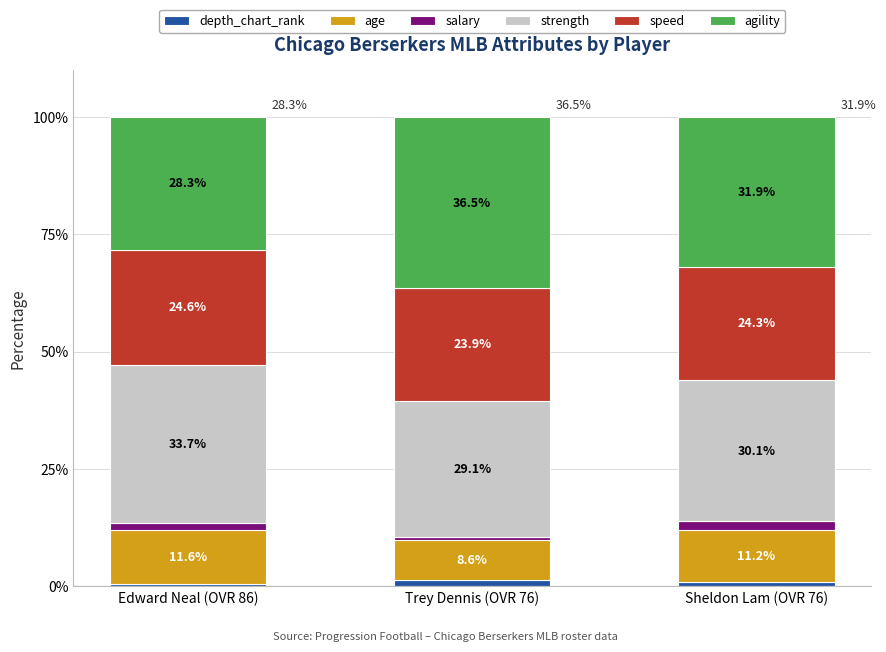

Which category has the lowest value in the depth_chart_rank series?

Edward Neal (OVR 86)